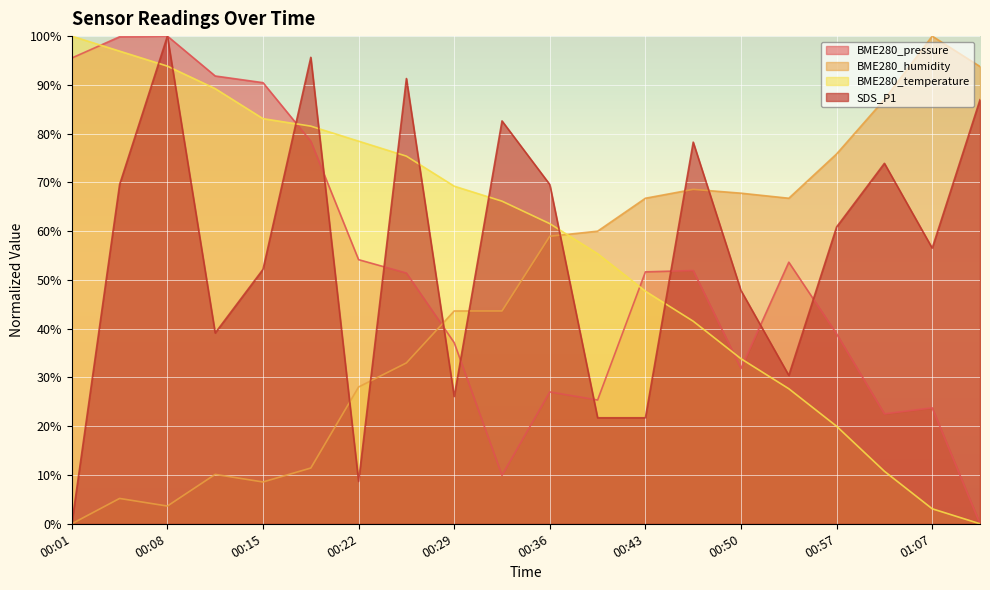

Where is BME280_humidity nearest to the value 50?

00:29